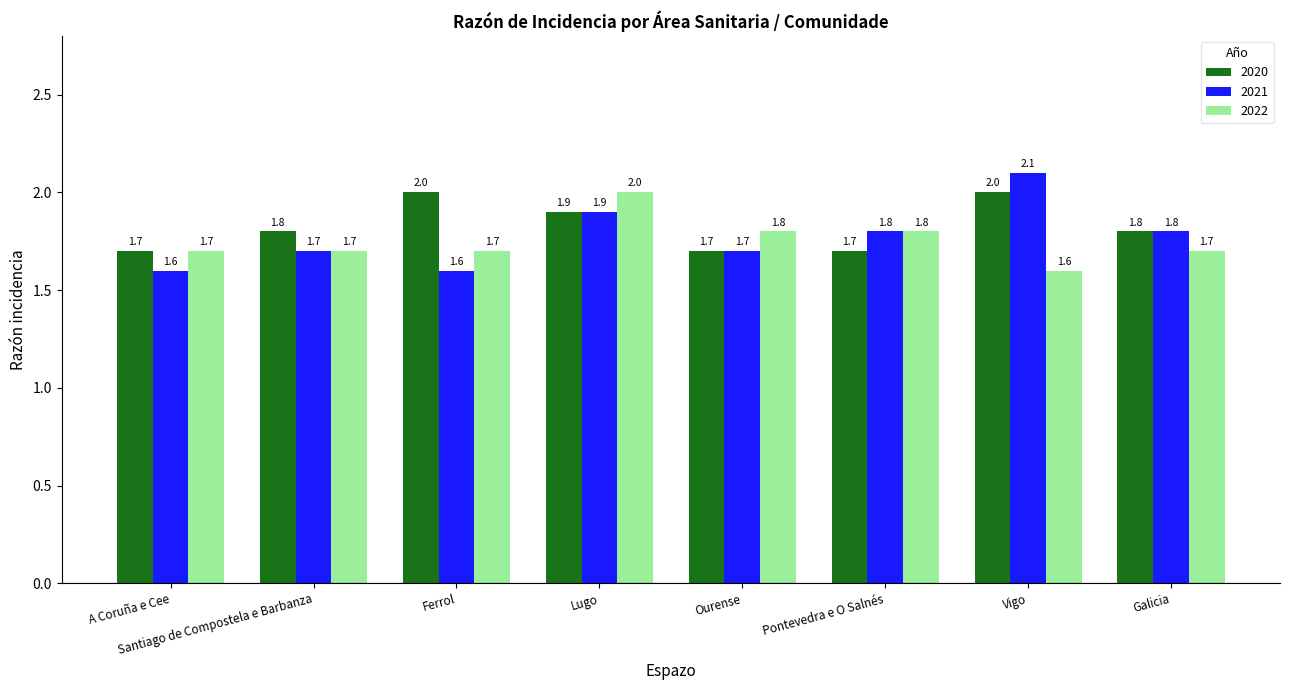

What are all the series names shown in the legend?

2020, 2021, 2022